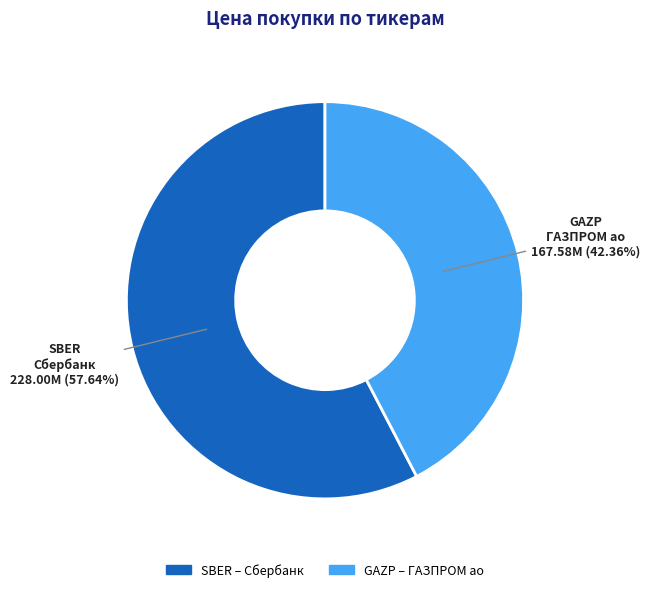

How many segments does this pie chart have?

2